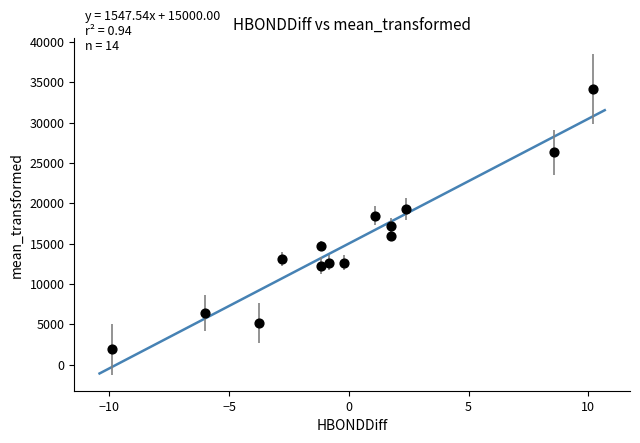

What is the range of X values (max minus min)?

20.1